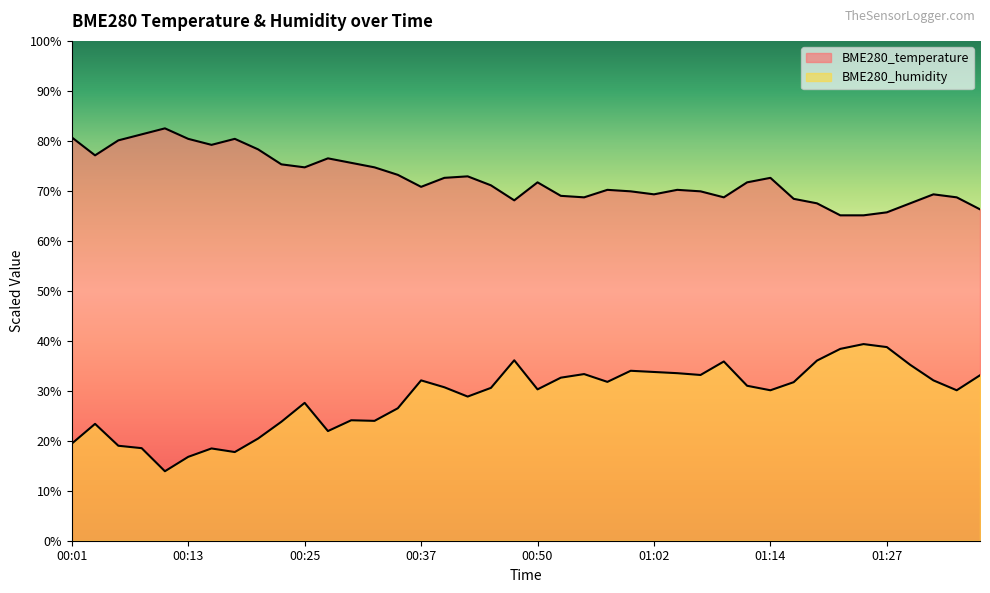

Where is the first local maximum for BME280_humidity?

00:03